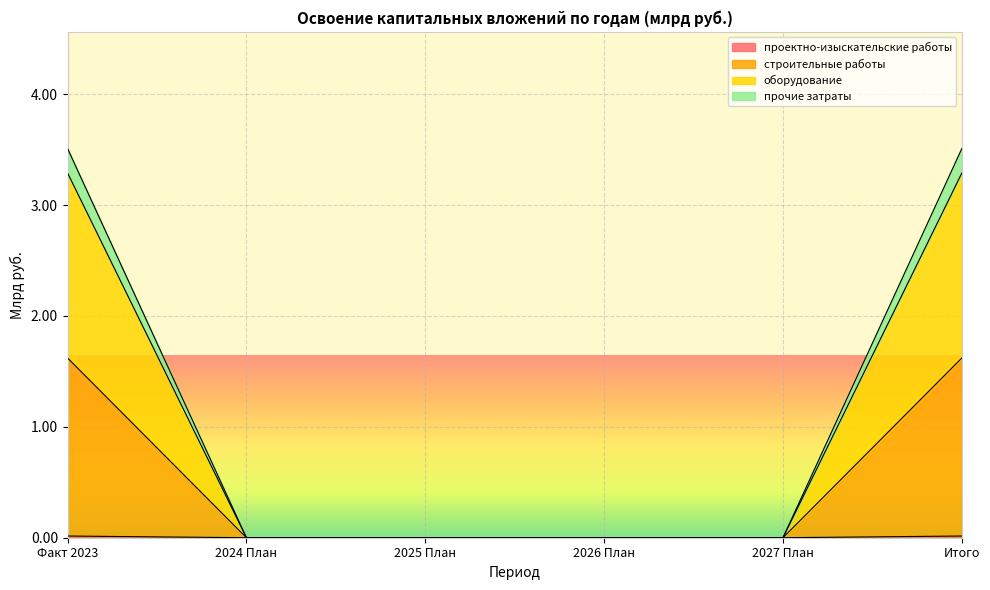

True or false: прочие затраты and строительные работы cross at least once.

False